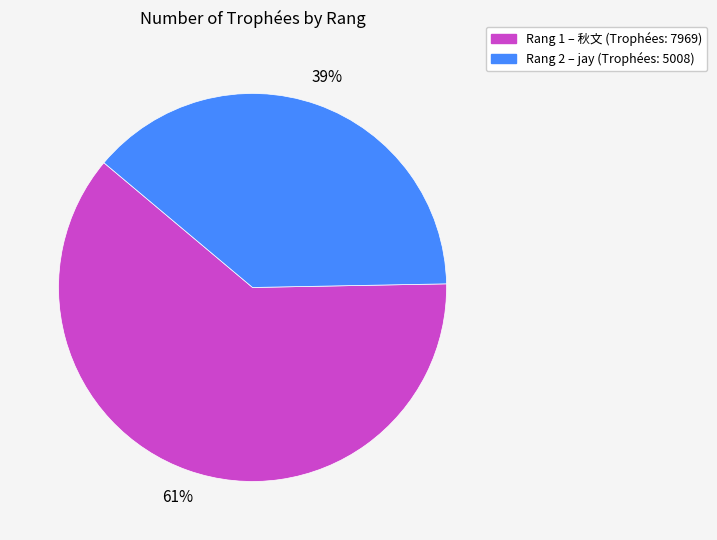

To the nearest percent, what is the average slice percentage?

50%